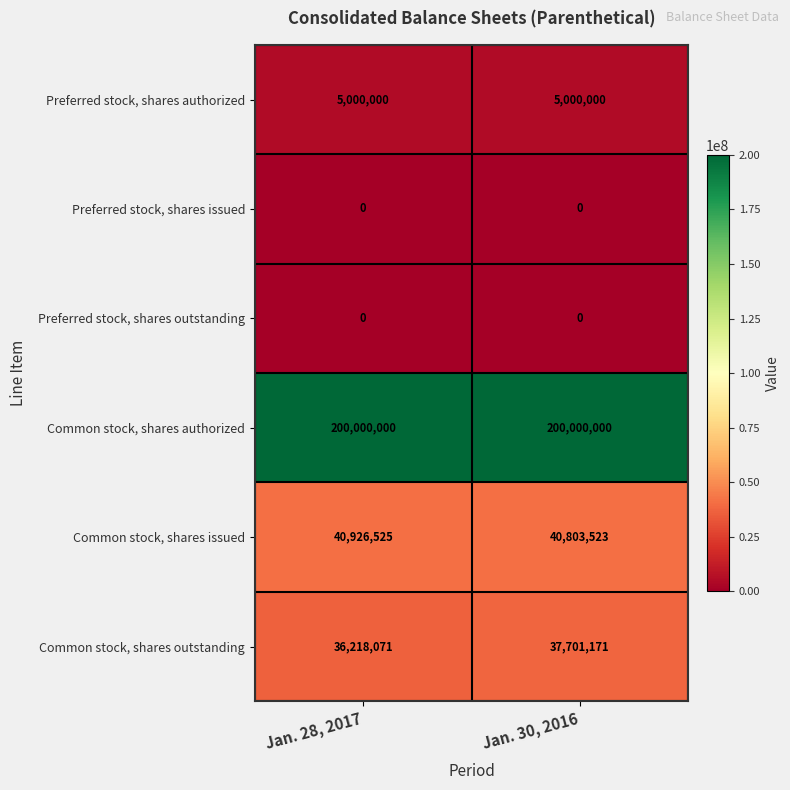

At how many categories does at least one series exceed 189582561?

2